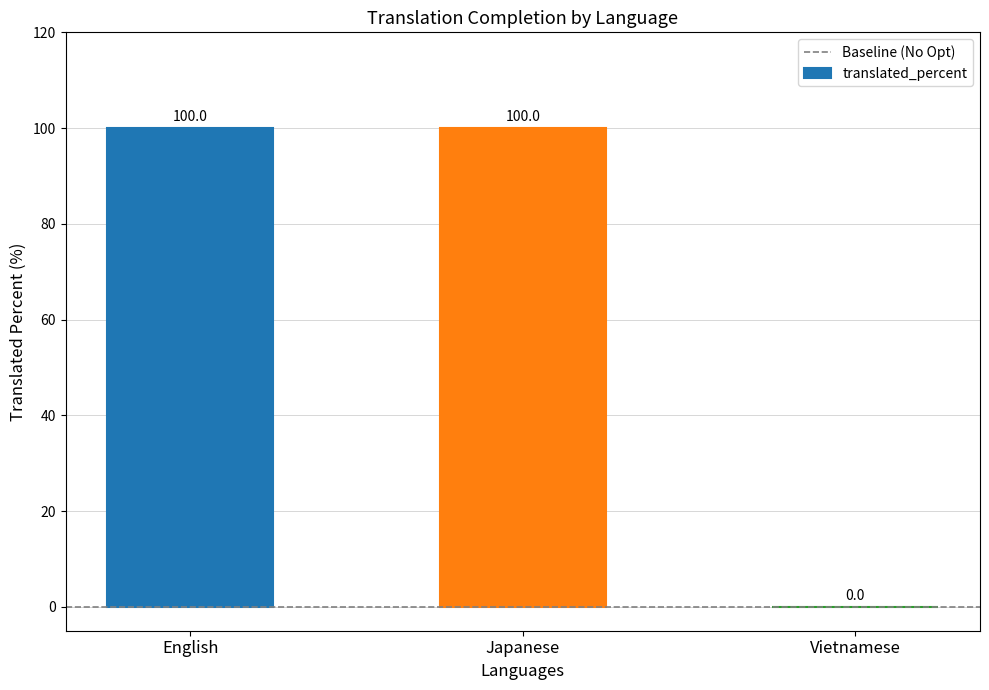

The value at English is 34. True or false?

False